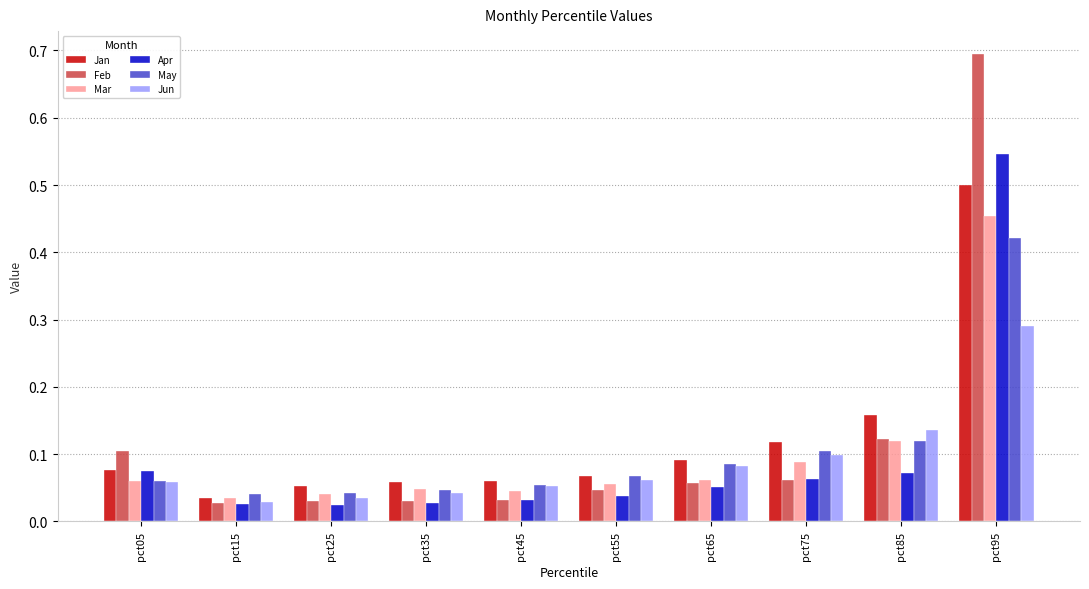

How many distinct data groups are displayed?

6